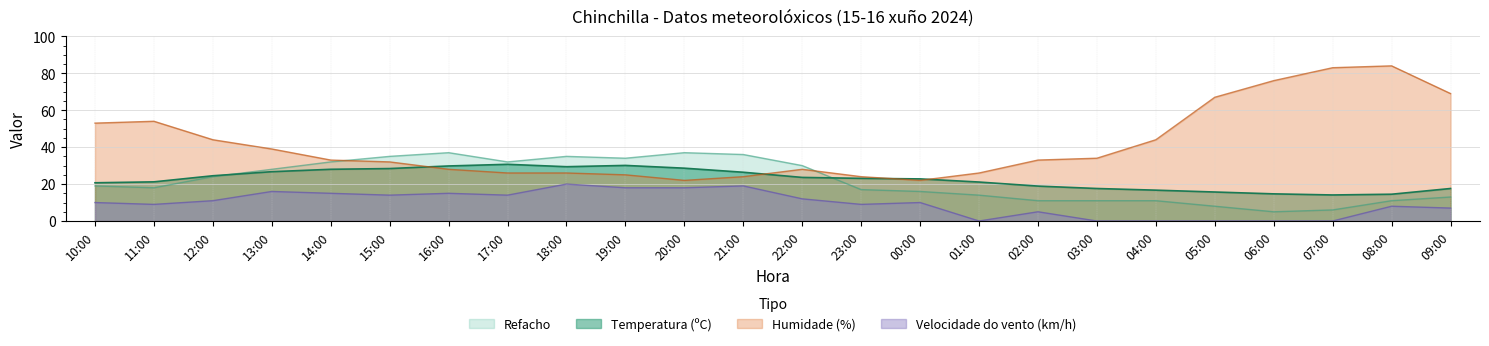

How many positive values does the Velocidade do vento series have?

18